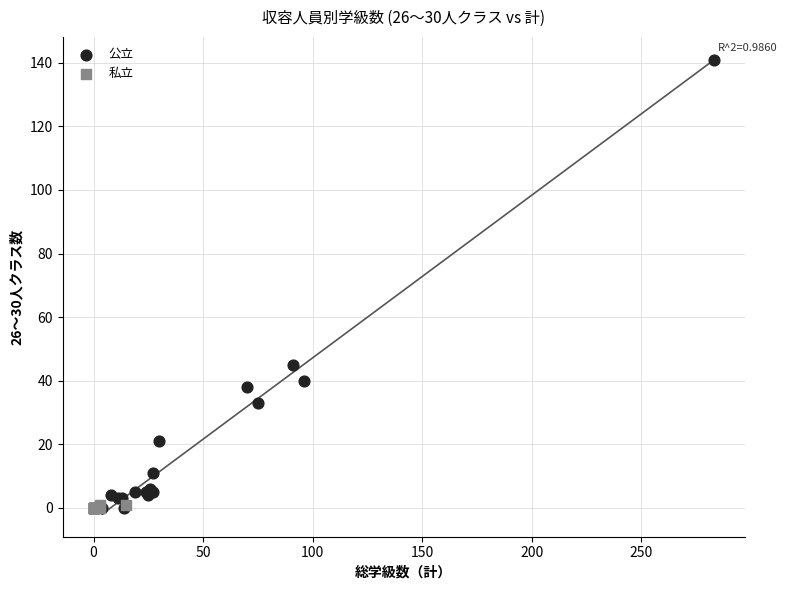

Which series contains the highest Y value?

公立